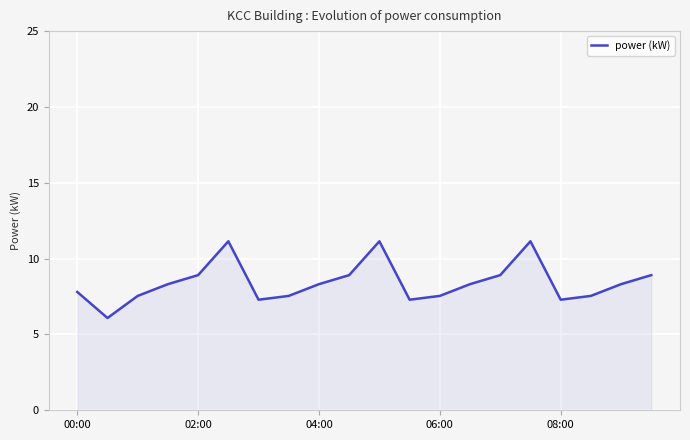

What is the average value?

8.4